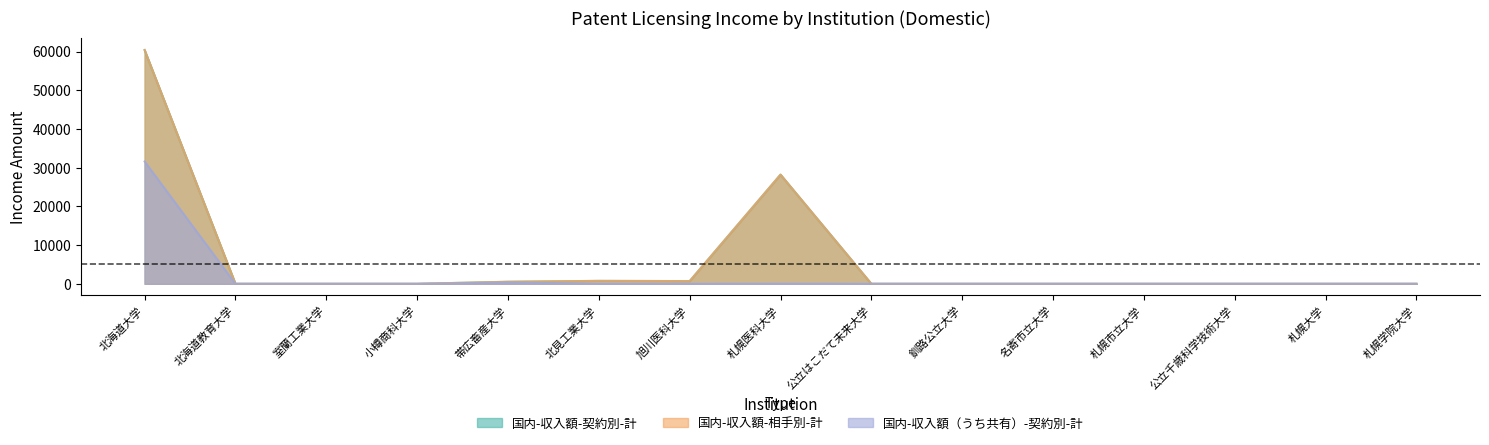

Which category has the lowest value across all series?

北海道教育大学